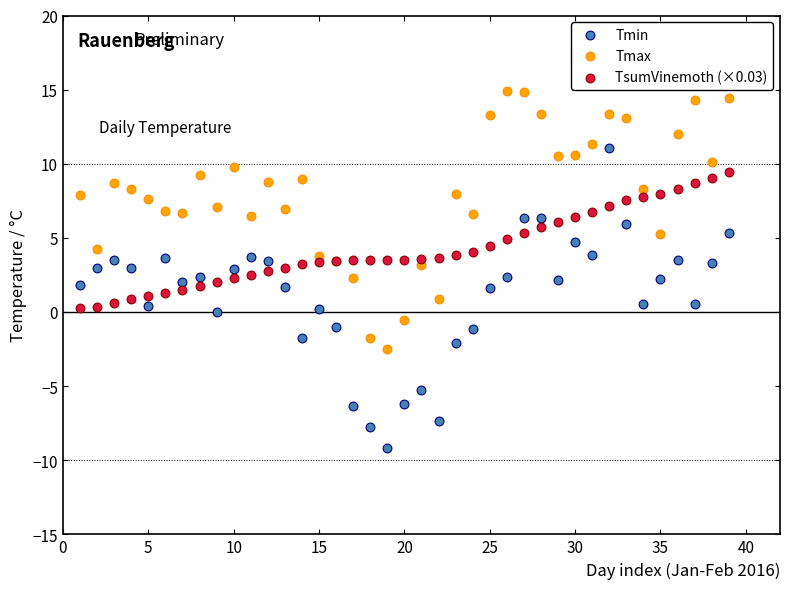

Which series contains the highest Y value?

Tmax